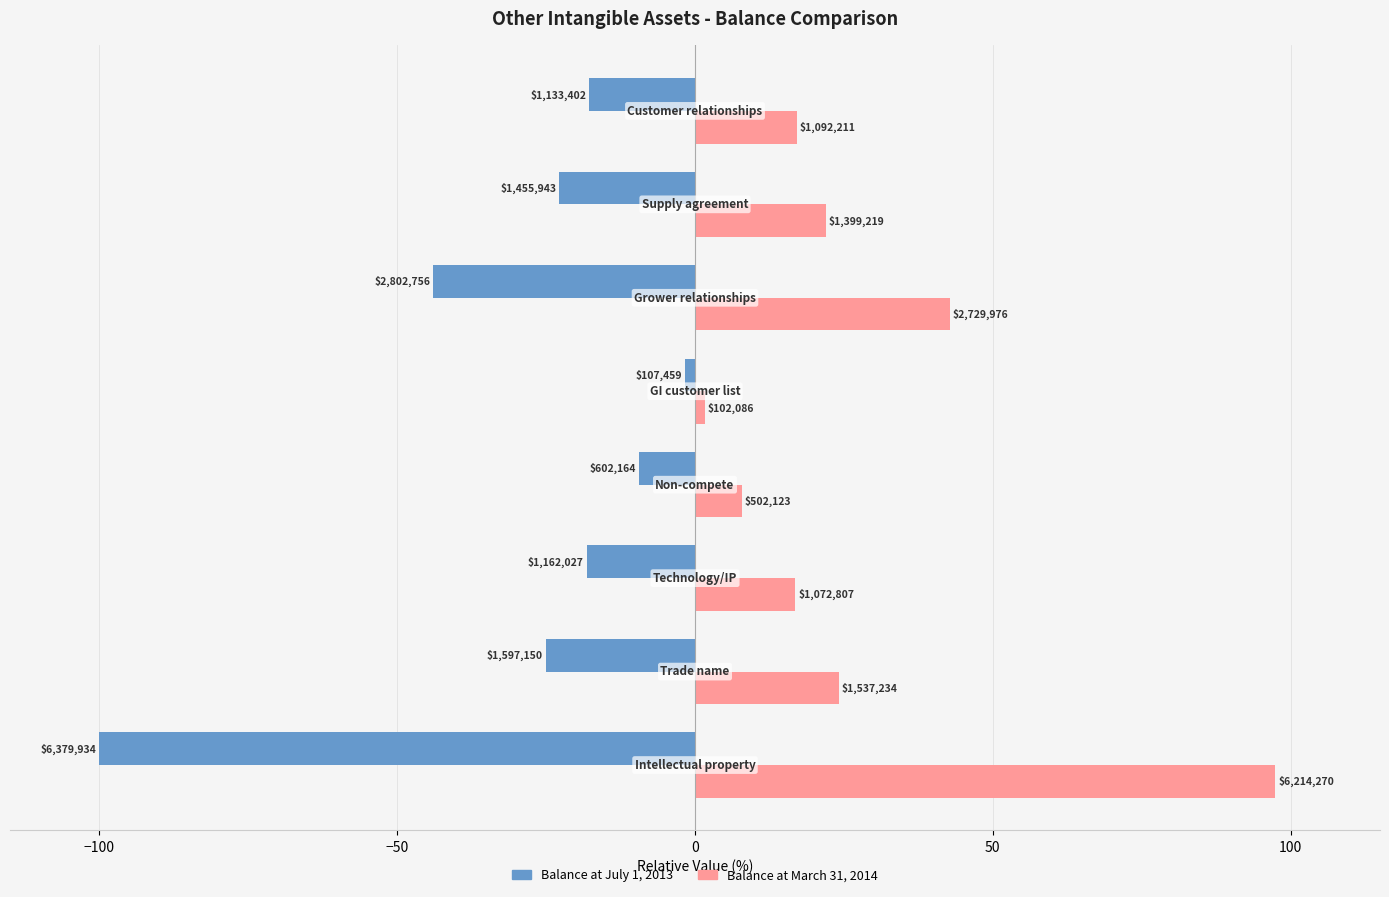

What are all the series names shown in the legend?

Balance at July 1, 2013, Balance at March 31, 2014